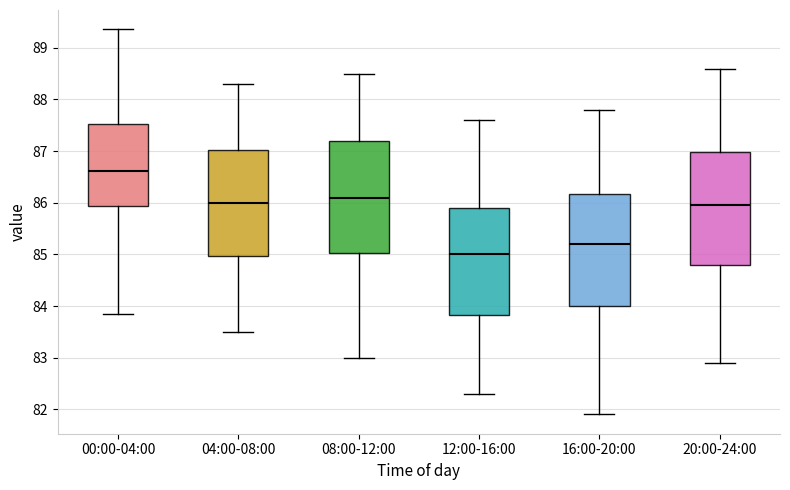

Which box's median line is the lowest?

12:00-16:00